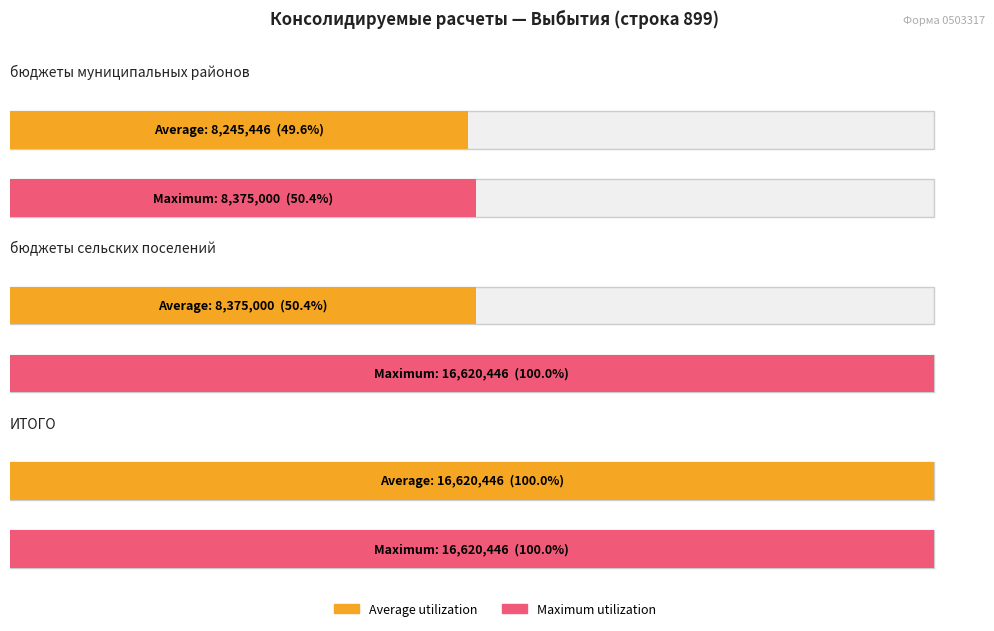

How many distinct data groups are displayed?

2